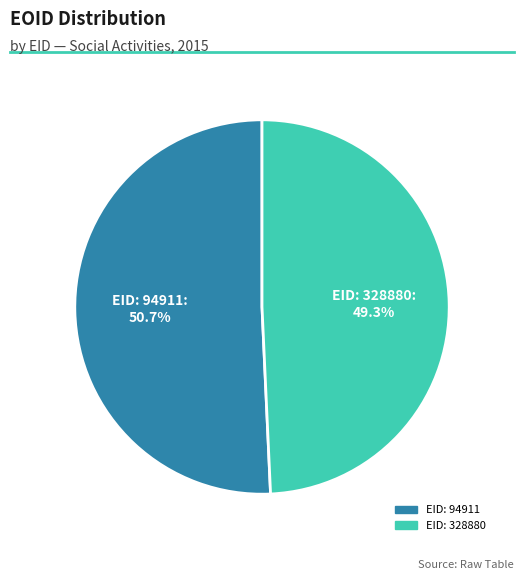

Is there a majority slice in this chart?

Yes